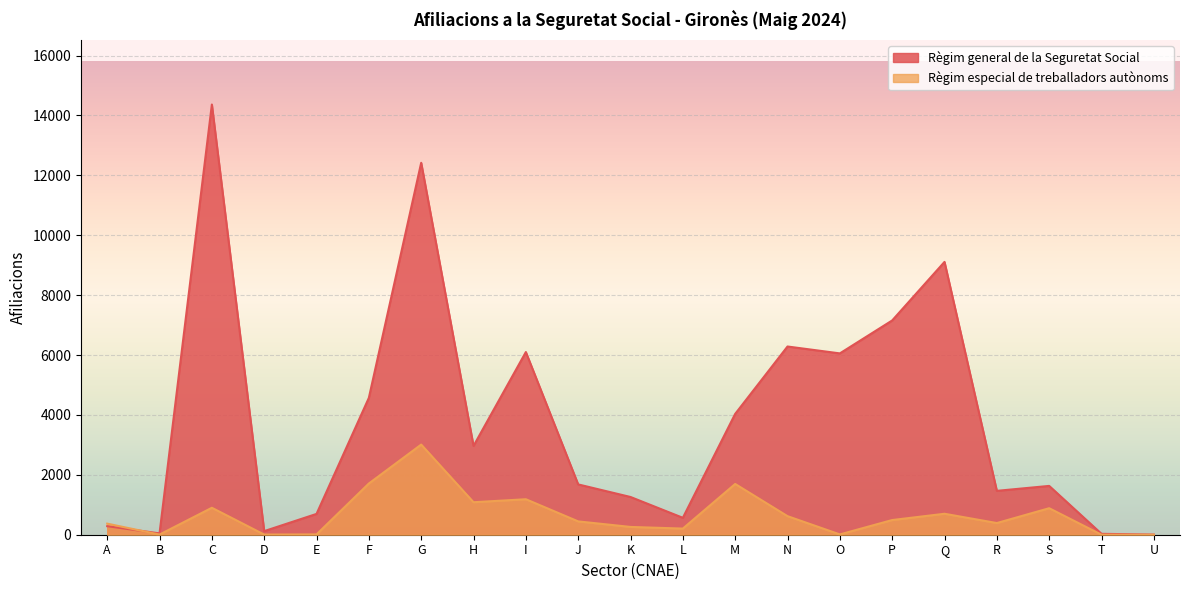

What is the difference between the maximum and minimum values in the Règim especial de treballadors autònoms series?

3010